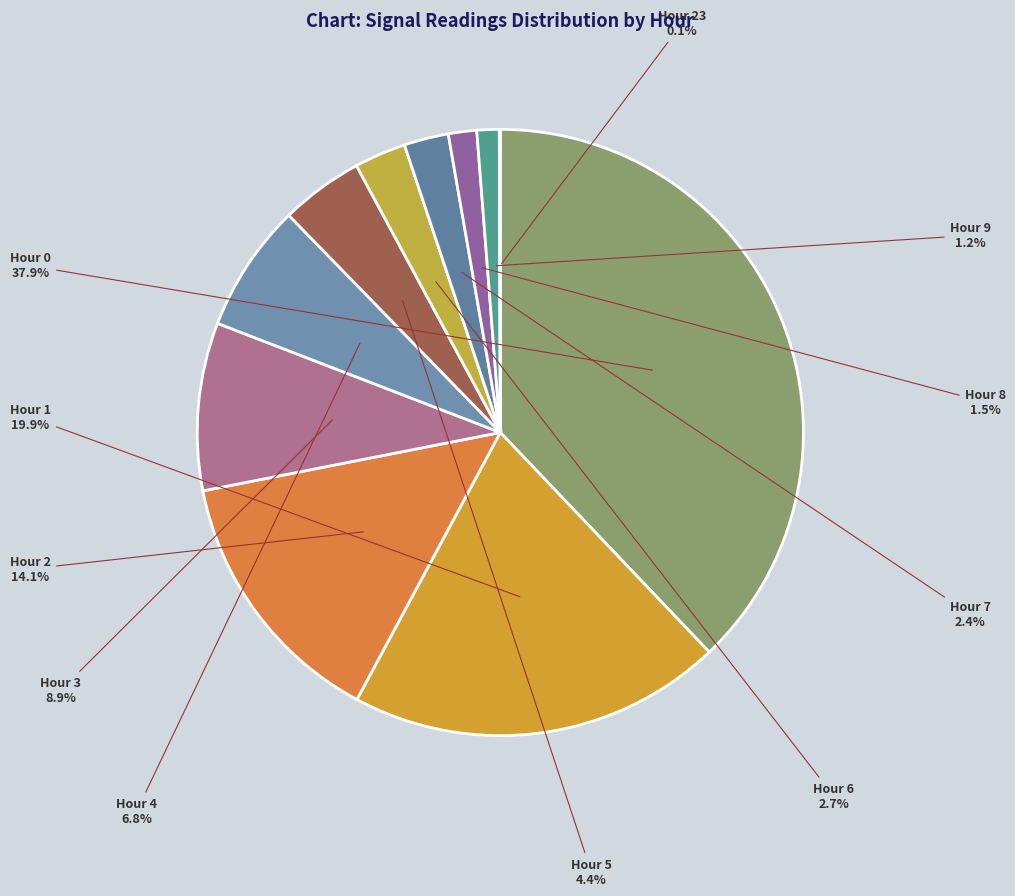

Does Hour 6 account for over 50% of the chart?

No